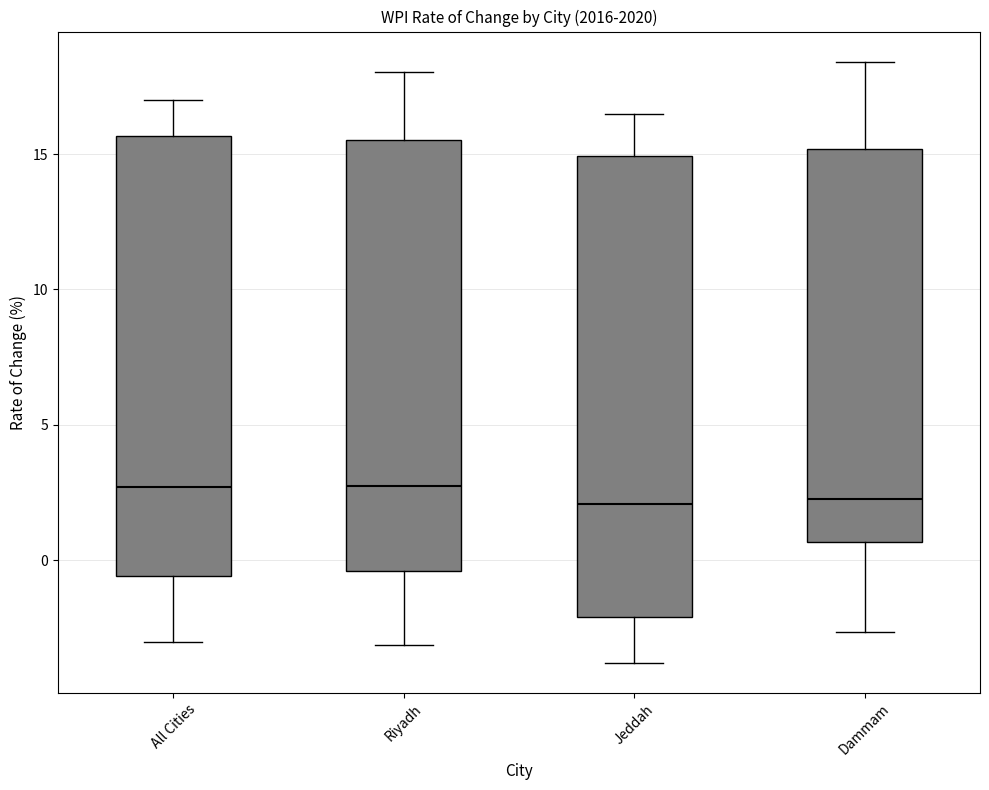

Reading left to right, transcribe this box plot: for each box, give where its median line is, the range the box spans, and where its two whiskers end, as read against the y-axis. The values are not printed on the chart, so give them approximately, as read against the axis.

All Cities: median 2.5, box -0.5 to 15.5, whiskers -3.0 to 17.0
Riyadh: median 3.0, box -0.5 to 15.5, whiskers -3.0 to 18.0
Jeddah: median 2.0, box -2.0 to 15.0, whiskers -4.0 to 16.5
Dammam: median 2.5, box 0.5 to 15.0, whiskers -2.5 to 18.5